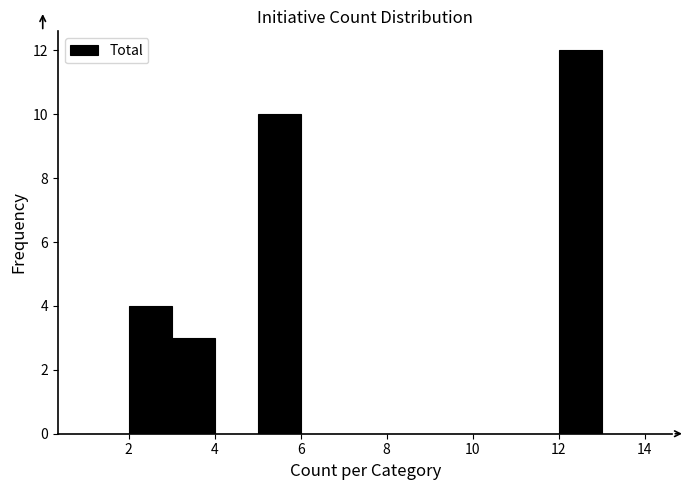

Reading left to right, transcribe this chart: for each bar, give the range it covers on the x-axis and its height. The values are not printed on the chart, so give them approximately, as read against the axis.

1 to 2: 0
2 to 3: 4
3 to 4: 3
4 to 5: 0
5 to 6: 10
6 to 7: 0
7 to 8: 0
8 to 9: 0
9 to 10: 0
10 to 11: 0
11 to 12: 0
12 to 13: 12
13 to 14: 0